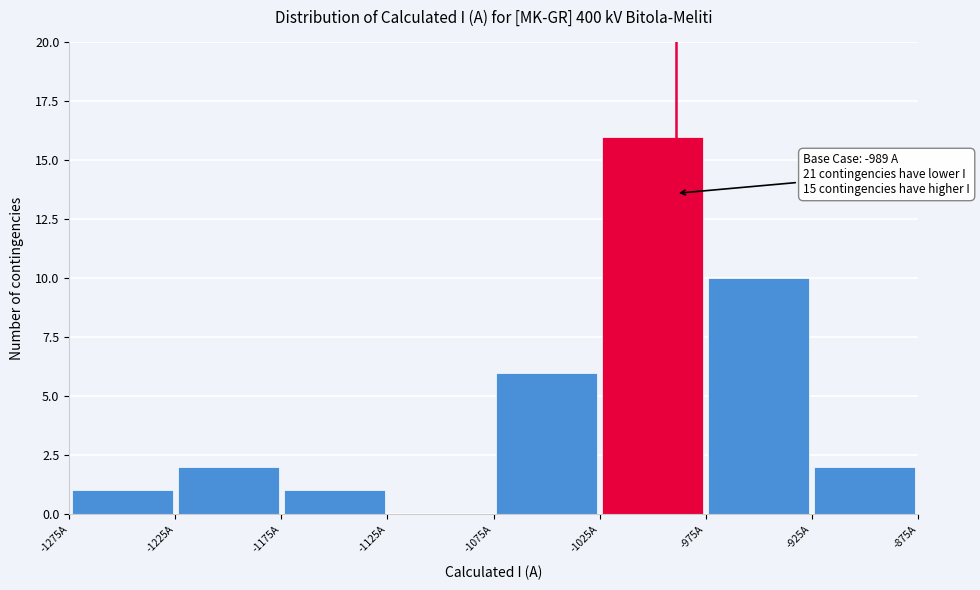

Which range on the x-axis has the tallest bar?

-1025 to -975